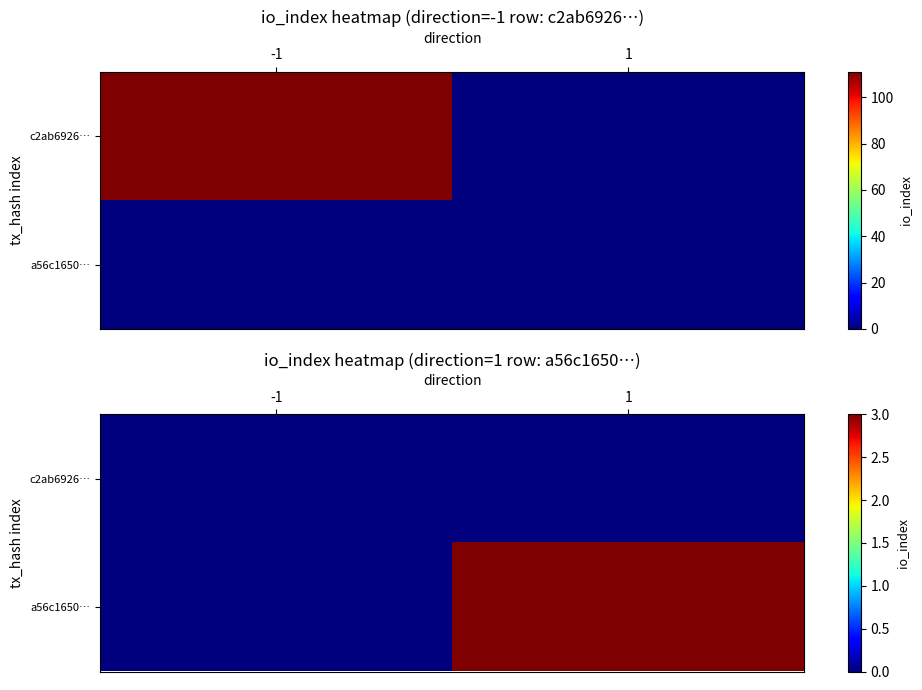

What is the sum of all a56c1650… values?

3